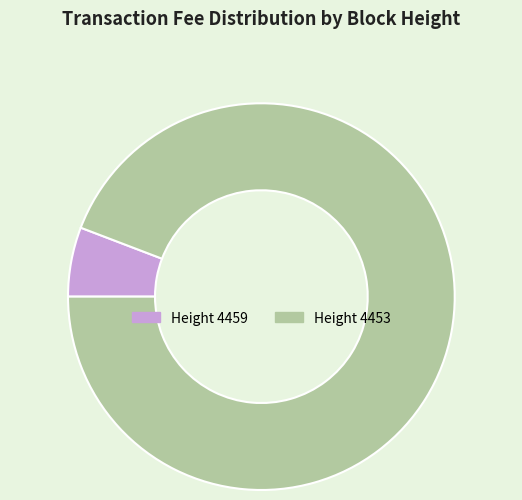

Does any single category account for the majority?

Yes